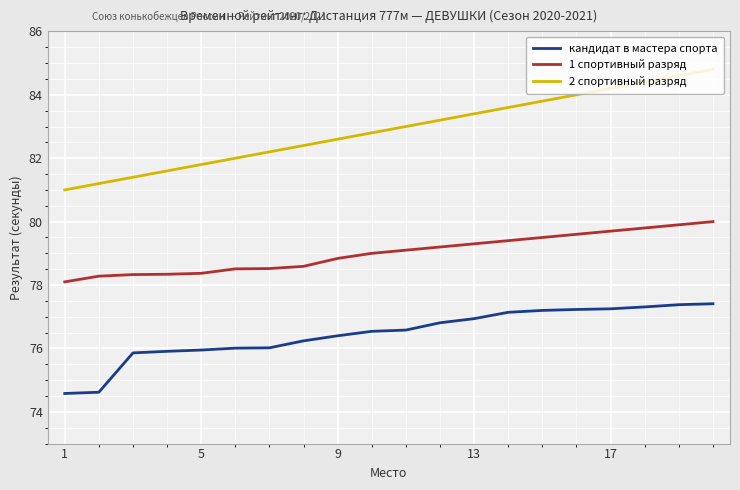

Rank the series by their maximum value, from lowest to highest.

кандидат в мастера спорта, 1 спортивный разряд, 2 спортивный разряд